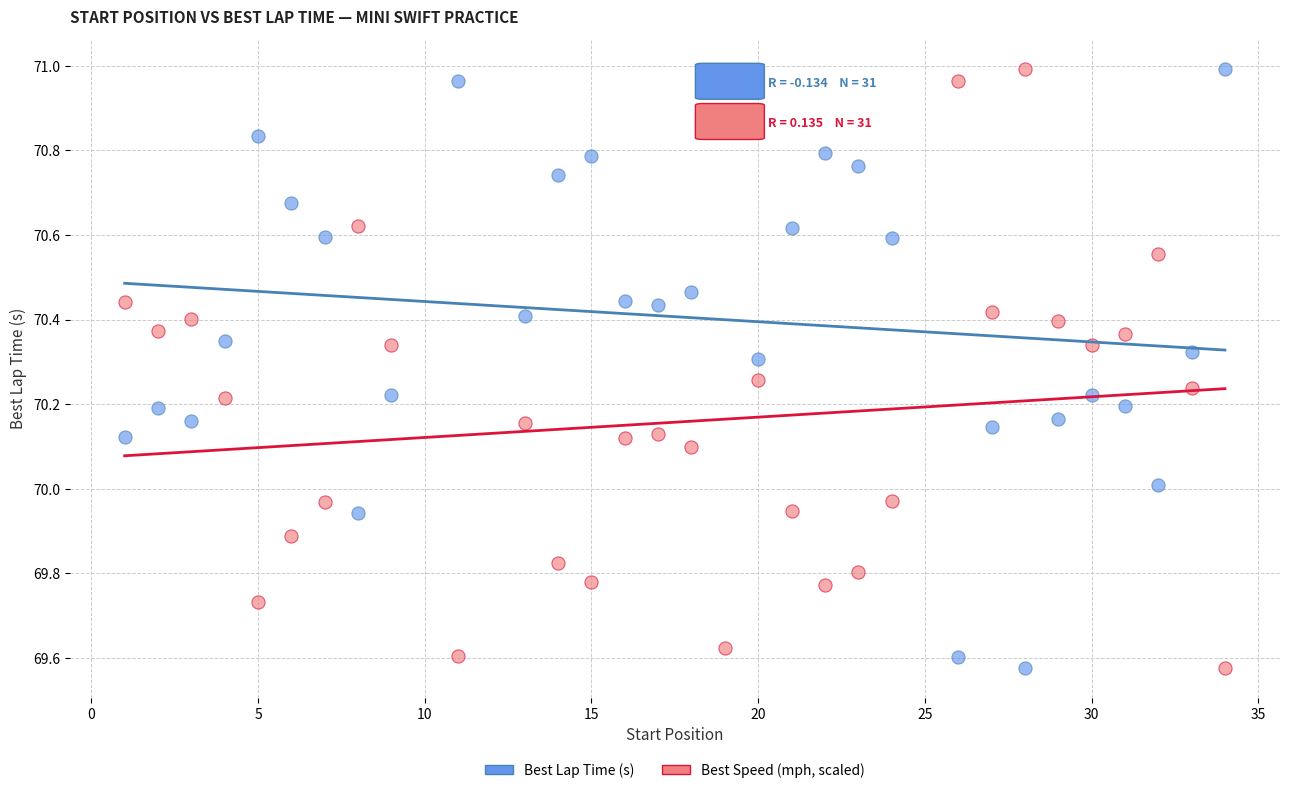

Across all data points, what is the range of X values (max minus min)?

33.0